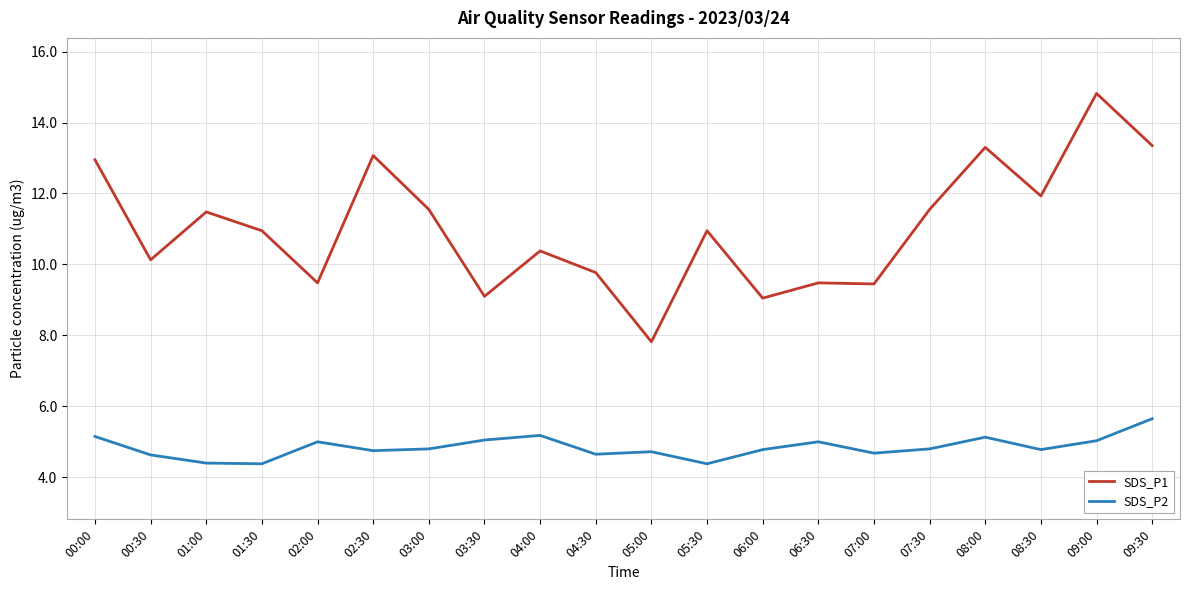

What is the difference between the maximum and minimum values in the SDS_P2 series?

1.3